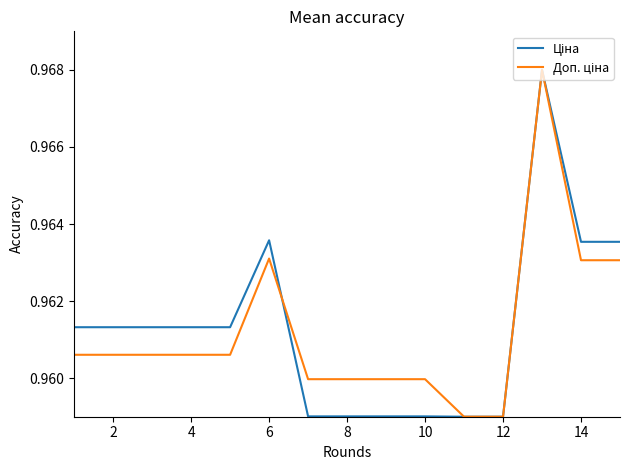

True or false: Доп. ціна has more than 0 interior local peaks.

True